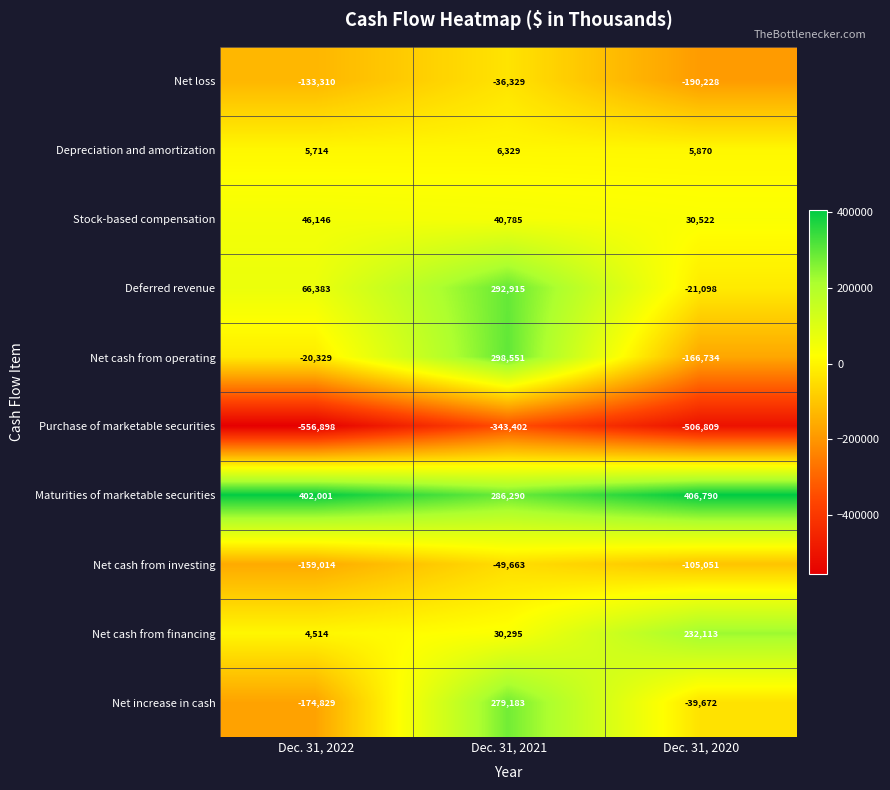

Where is Net cash from financing nearest to the value 118313?

Dec. 31, 2021